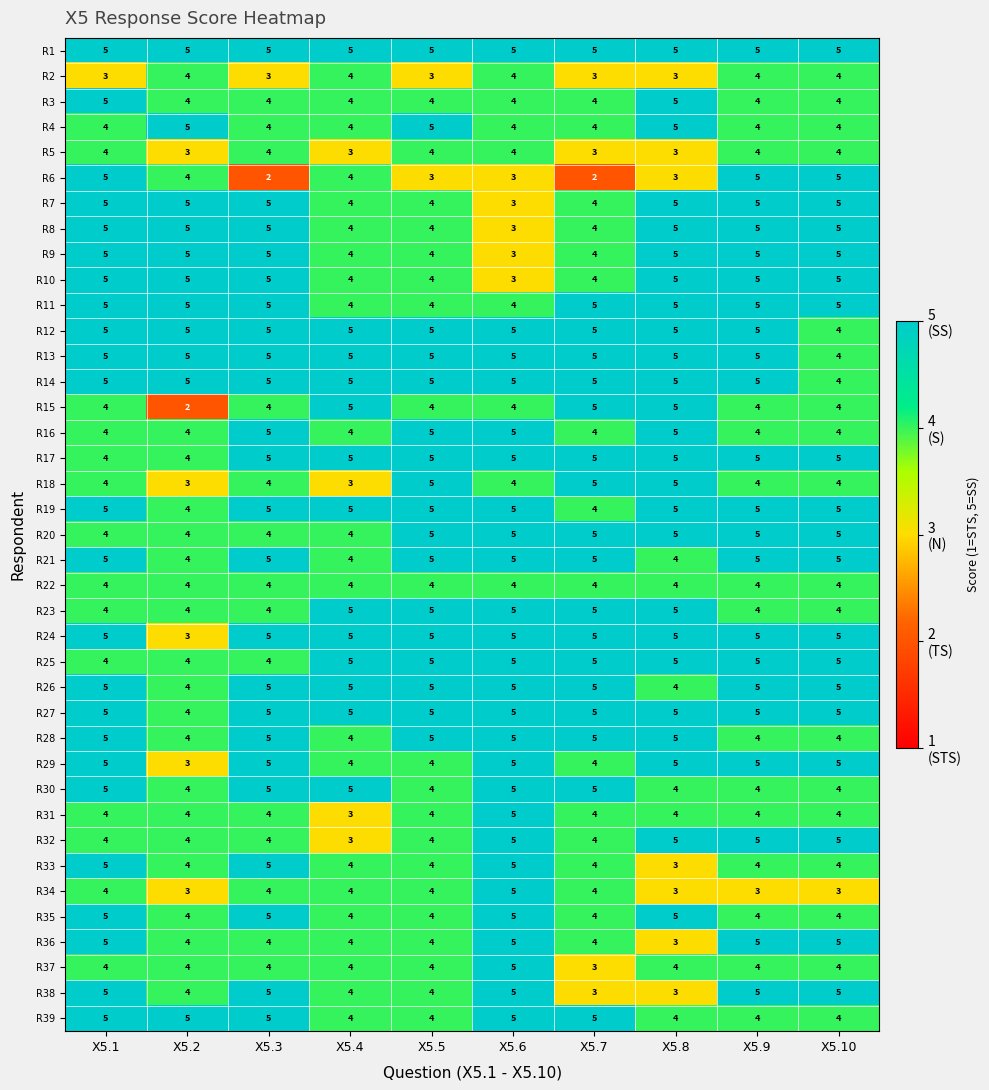

What is the maximum value for R2?

4